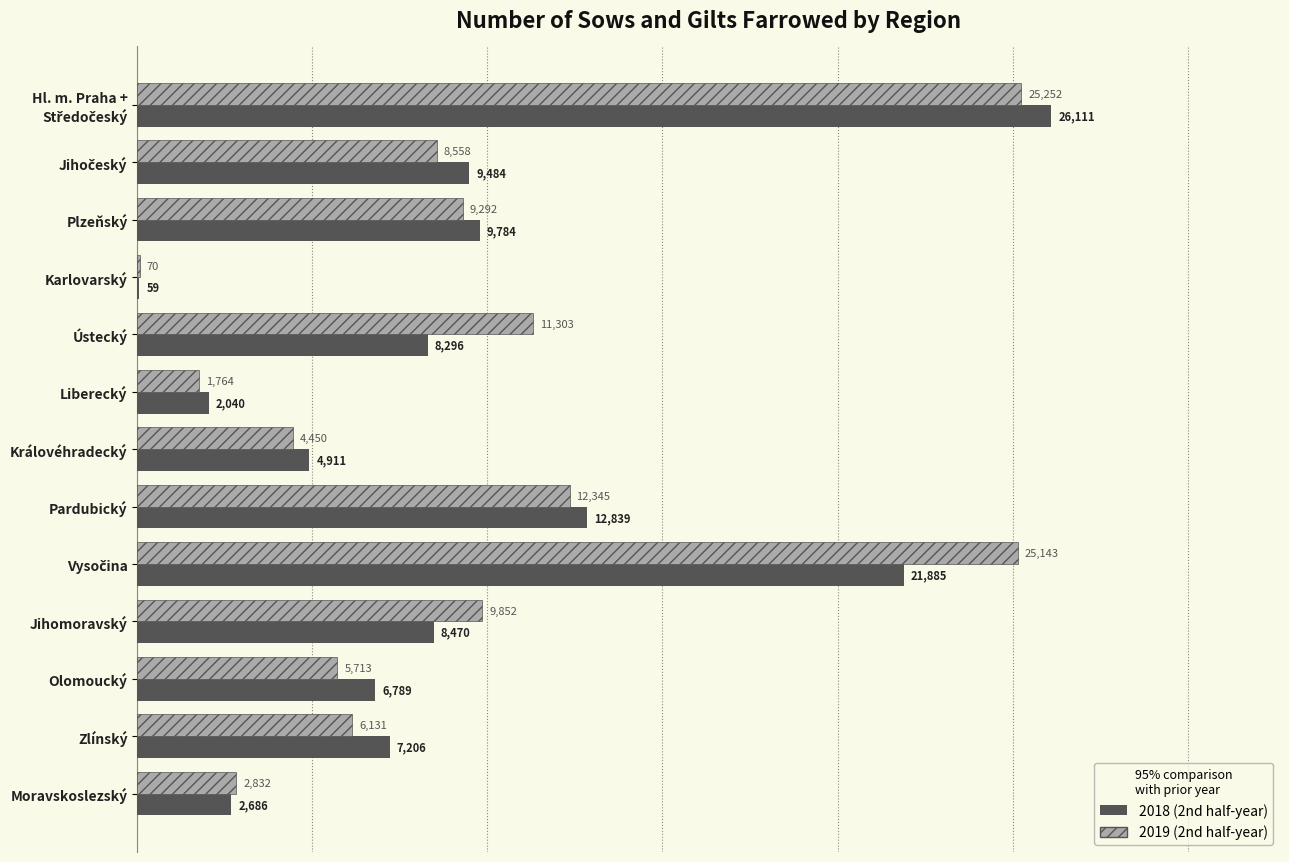

Which series has the largest total across all categories?

2019 (2nd half-year)